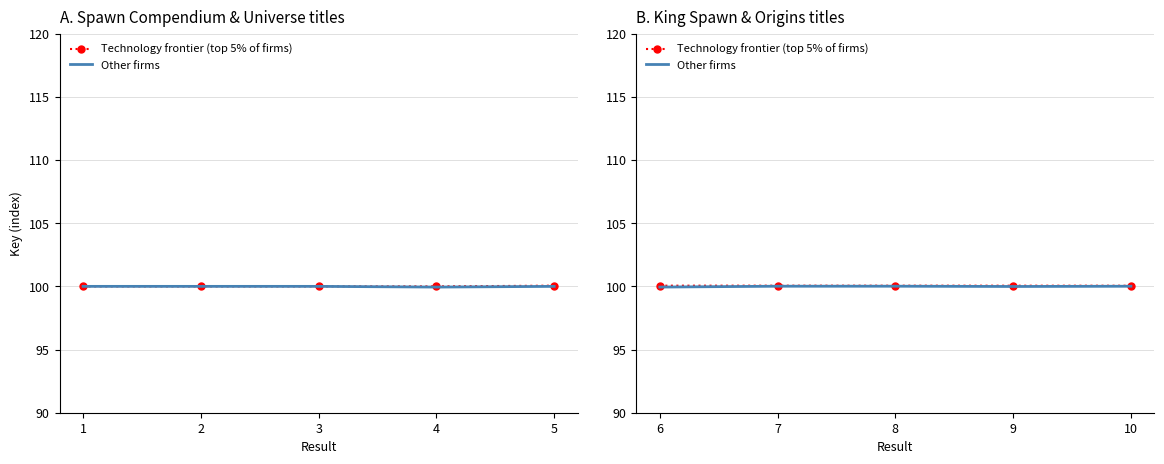

Is it true that Other firms equals 179.2 at 1?

False